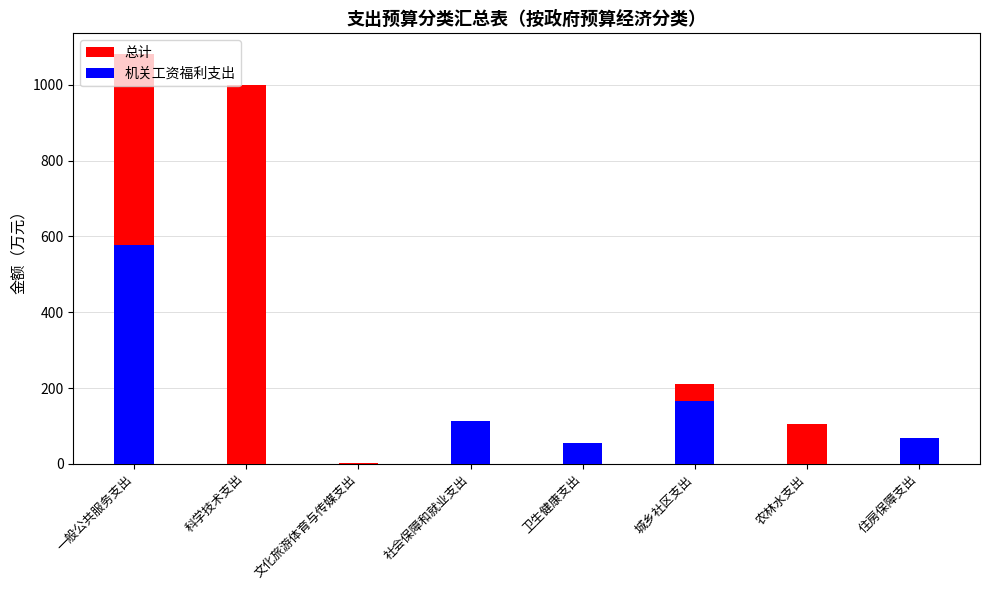

What is the difference between the highest and lowest values at 城乡社区支出?

46.1